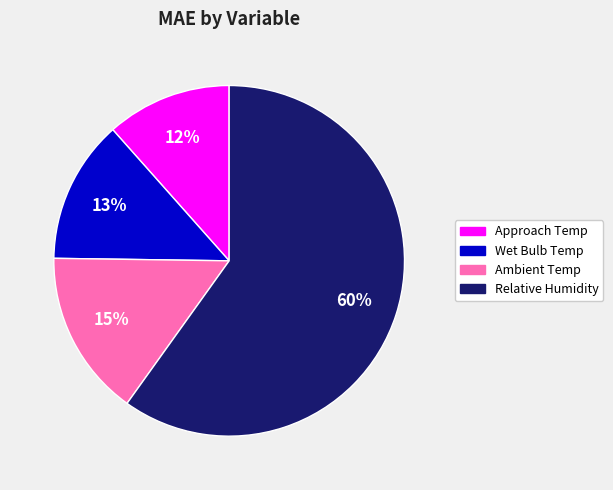

To the nearest percent, what is the average slice percentage?

25%